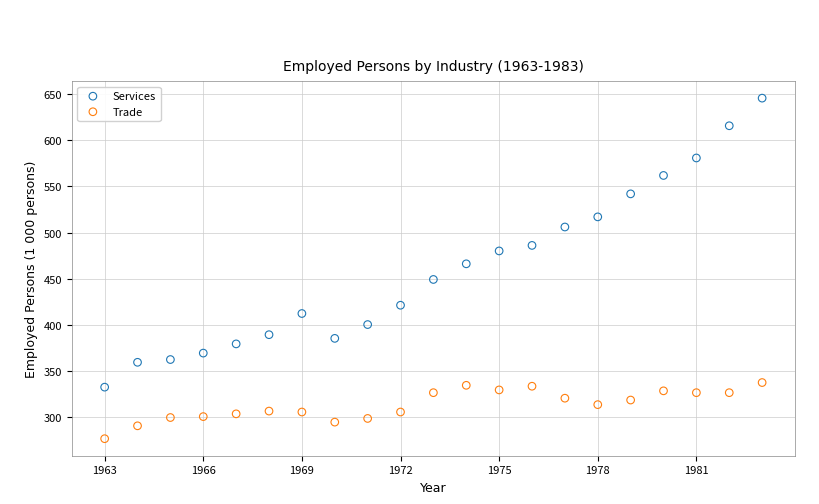

Across all data points, what is the range of Y values (max minus min)?

370